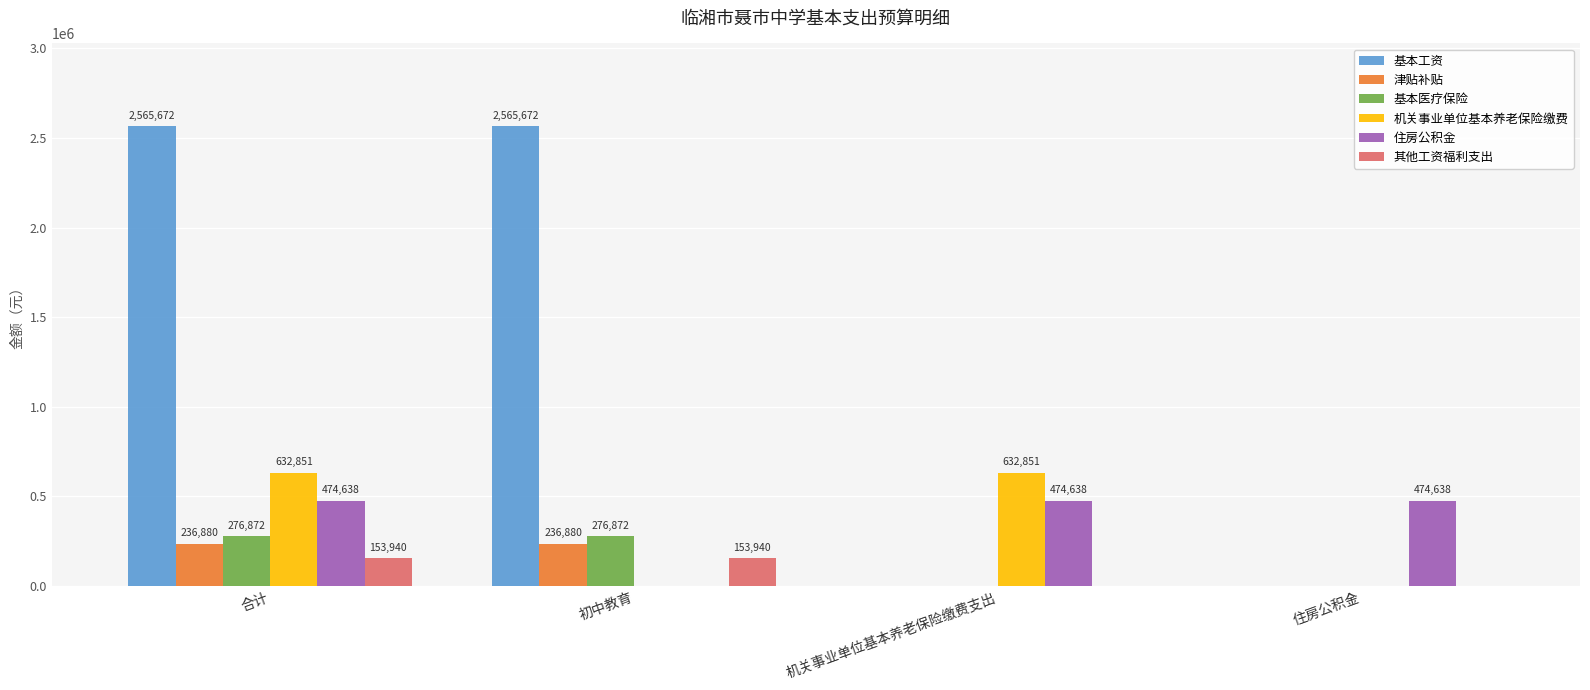

What is the maximum value for 基本医疗保险?

276872.4